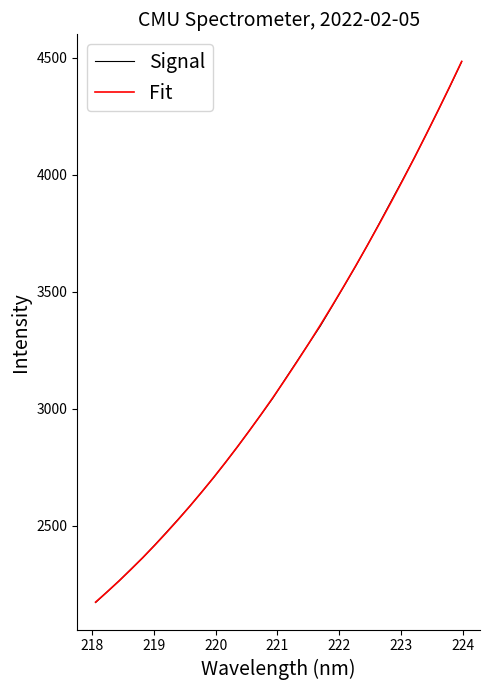

What is the maximum value for Fit?

4485.4